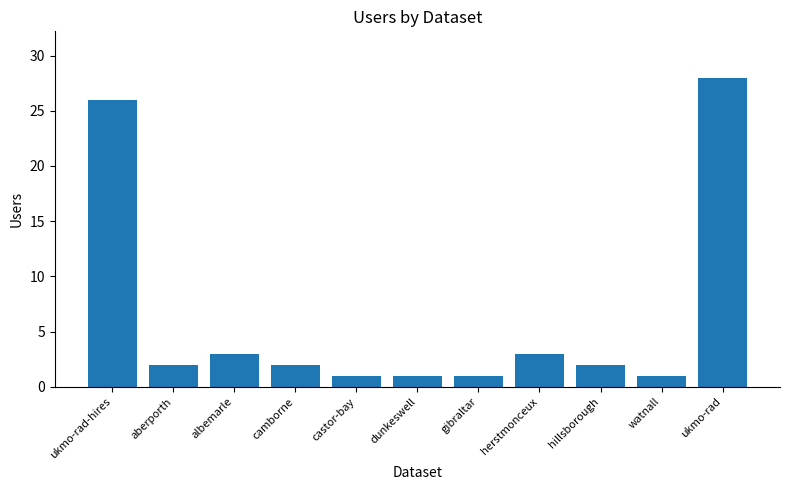

What is the label of the 2nd bar from the left?

aberporth